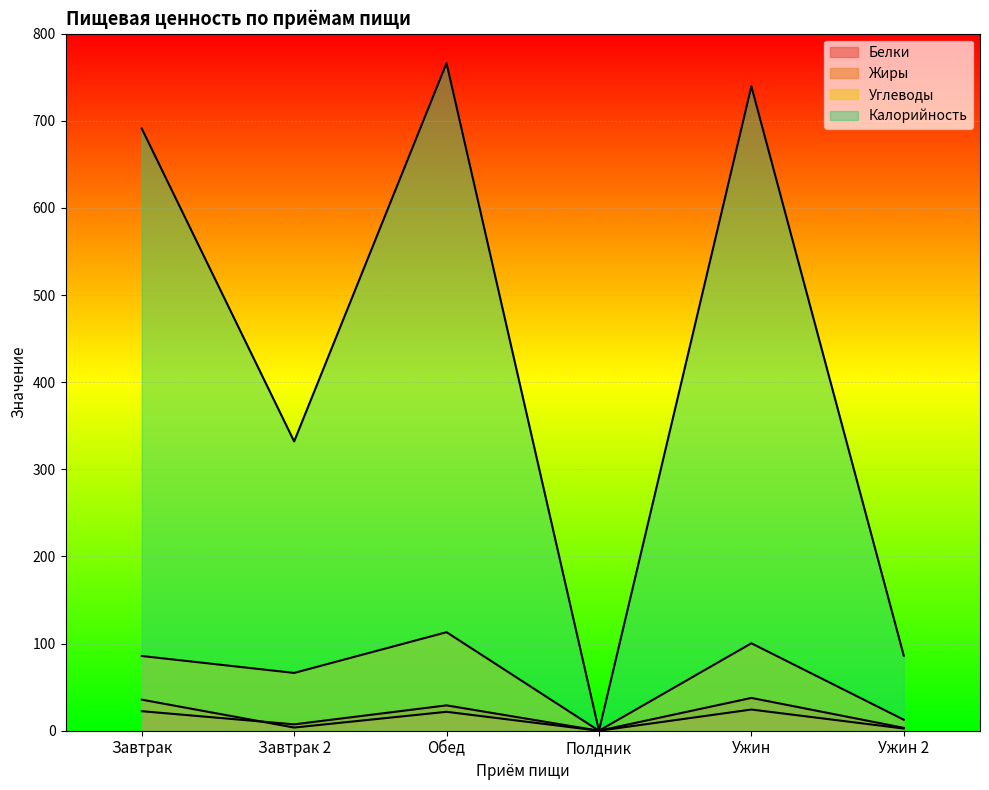

Which has a higher value, Завтрак or Завтрак 2?

Завтрак